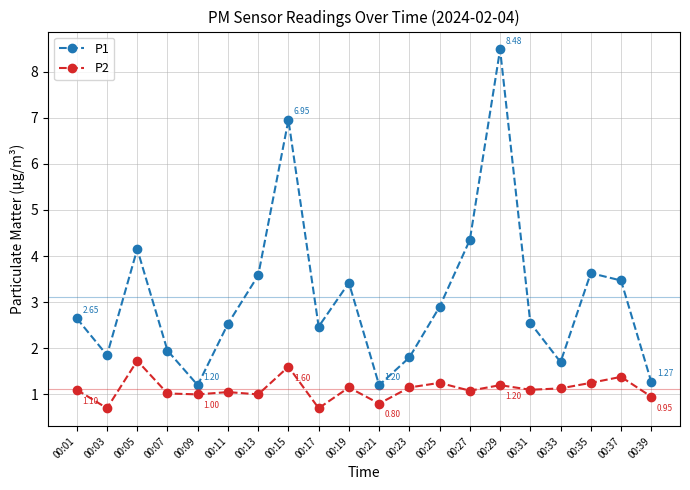

List the series in order of their overall mean, lowest first.

P2, P1